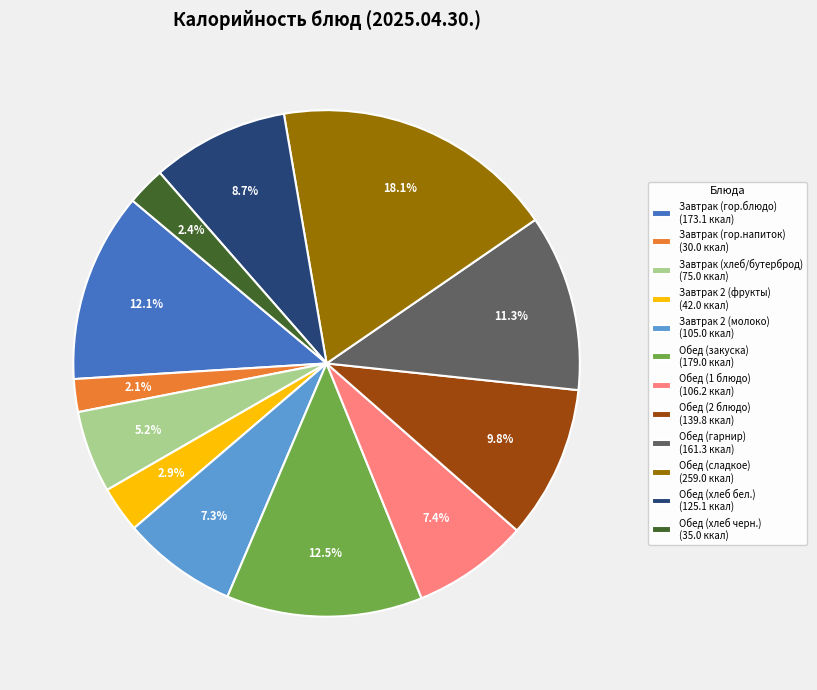

What percentage is NOT represented by Обед (закуска)?

87.5%